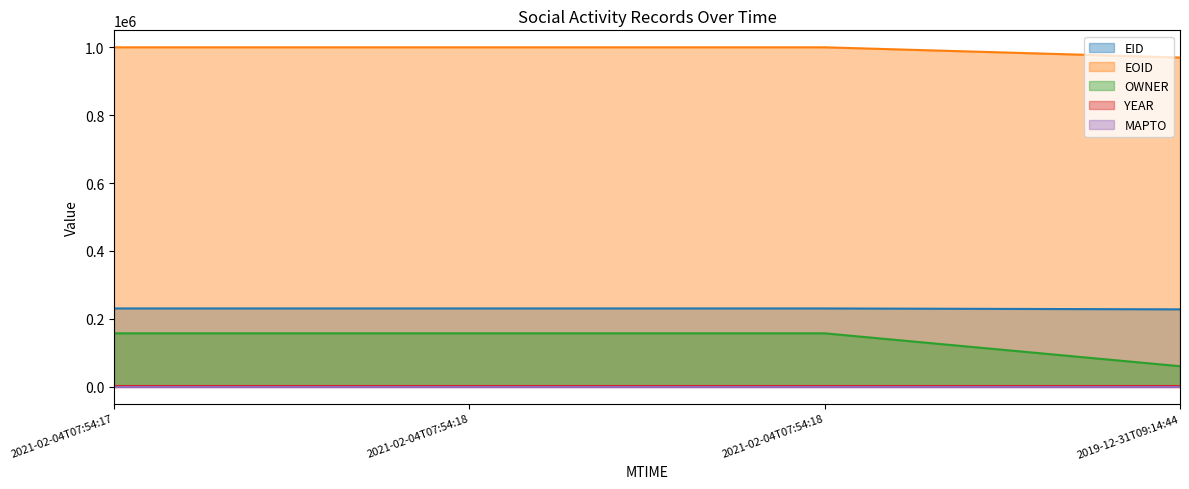

True or false: OWNER has more than 1 interior local peaks.

False